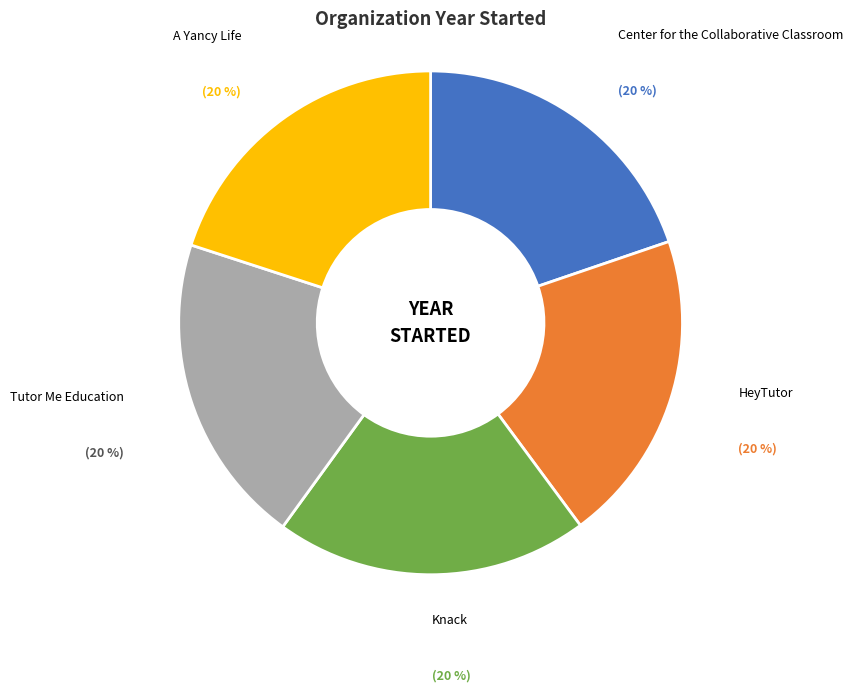

Approximately how many times larger is the value at A Yancy Life compared to HeyTutor?

1.0